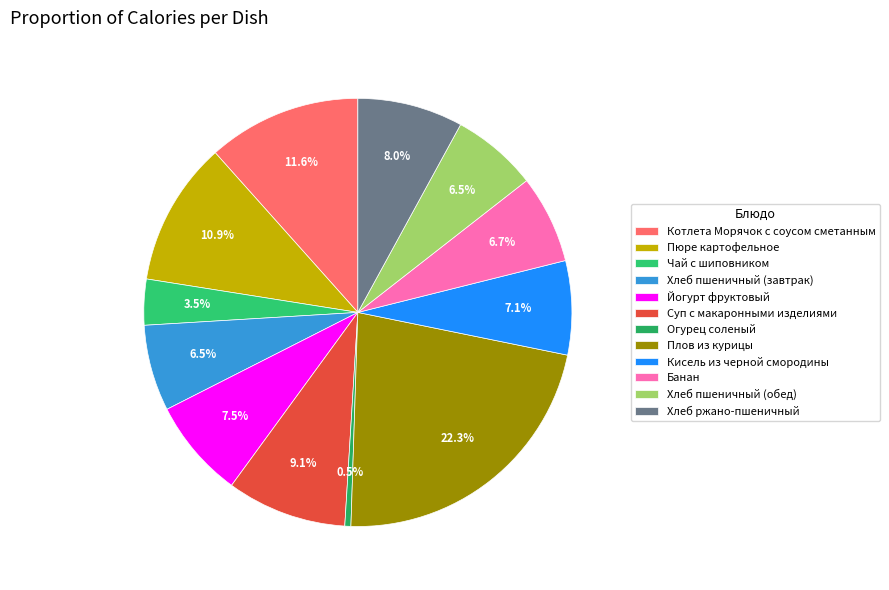

To the nearest percent, what is the combined percentage of Чай с шиповником and Хлеб пшеничный (обед)?

10%